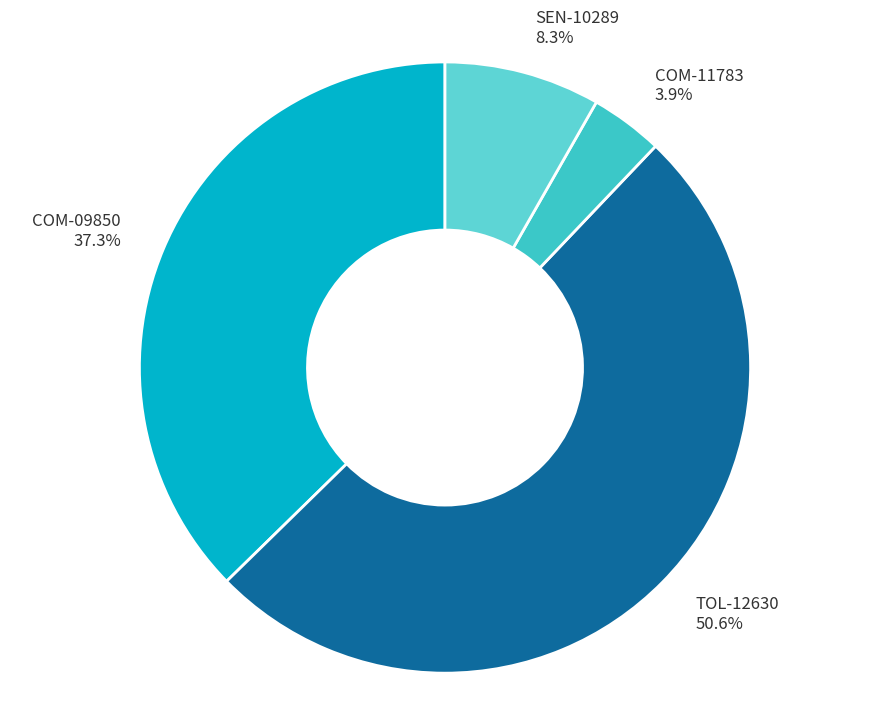

Count the number of slices in the pie.

4